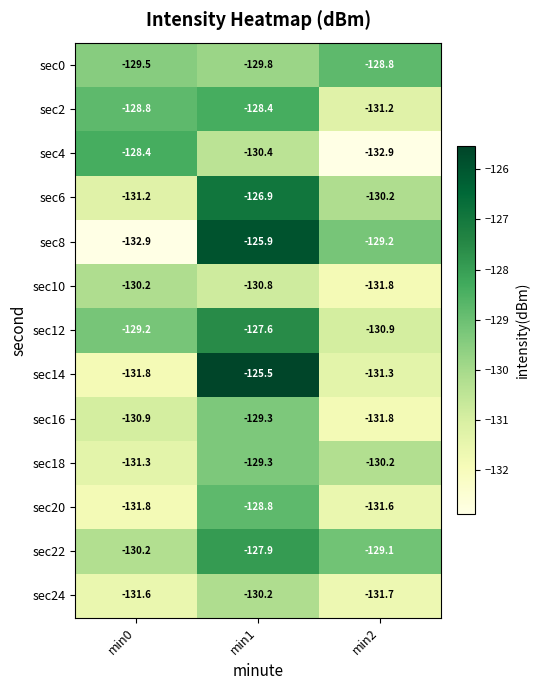

At which category does the chart reach its peak across all series?

min1